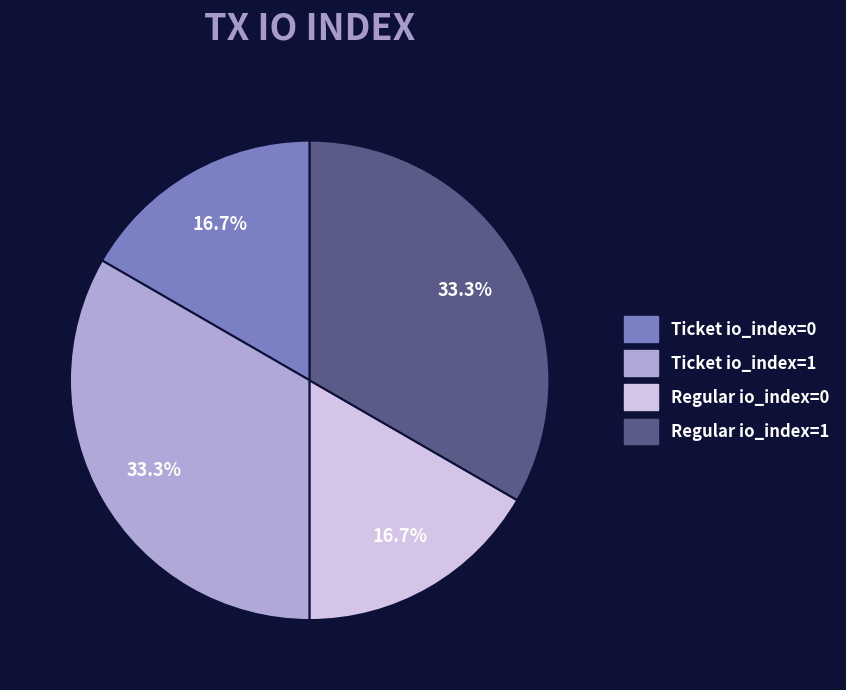

What percentage is NOT represented by Ticket io_index=0?

83.3%